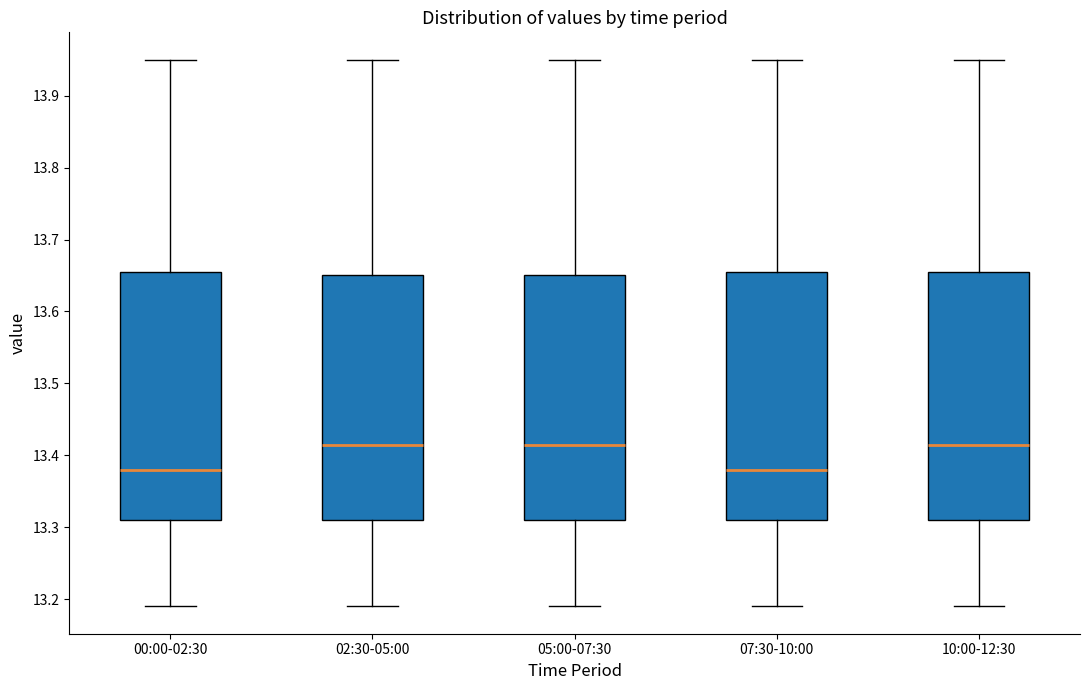

Reading left to right, read every box against the y-axis: the position of its median line, the range the box covers, and the ends of its whiskers. The values are not printed on the chart, so give them approximately, as read against the axis.

00:00-02:30: median 13.38, box 13.31 to 13.66, whiskers 13.19 to 13.95
02:30-05:00: median 13.42, box 13.31 to 13.65, whiskers 13.19 to 13.95
05:00-07:30: median 13.42, box 13.31 to 13.65, whiskers 13.19 to 13.95
07:30-10:00: median 13.38, box 13.31 to 13.66, whiskers 13.19 to 13.95
10:00-12:30: median 13.42, box 13.31 to 13.66, whiskers 13.19 to 13.95